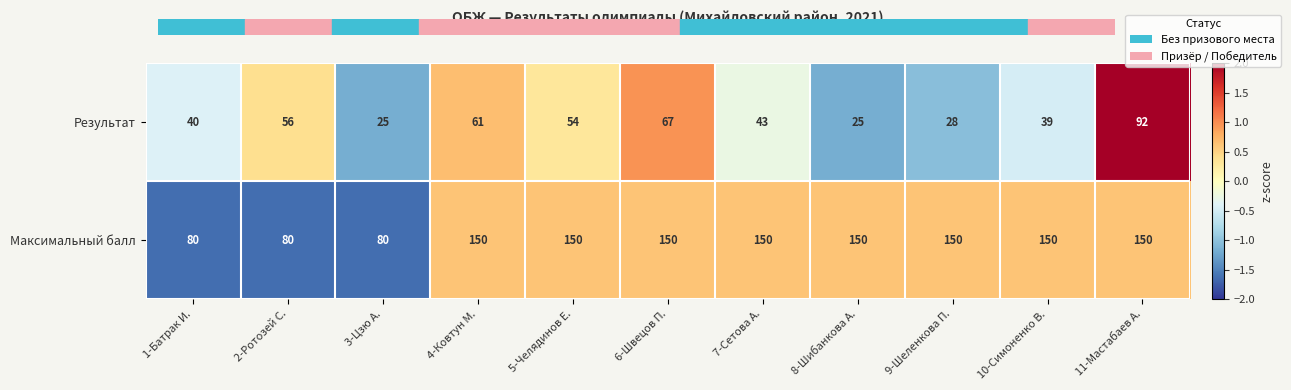

What is the spread (max minus min) of values at 8-Шибанкова А.?

125